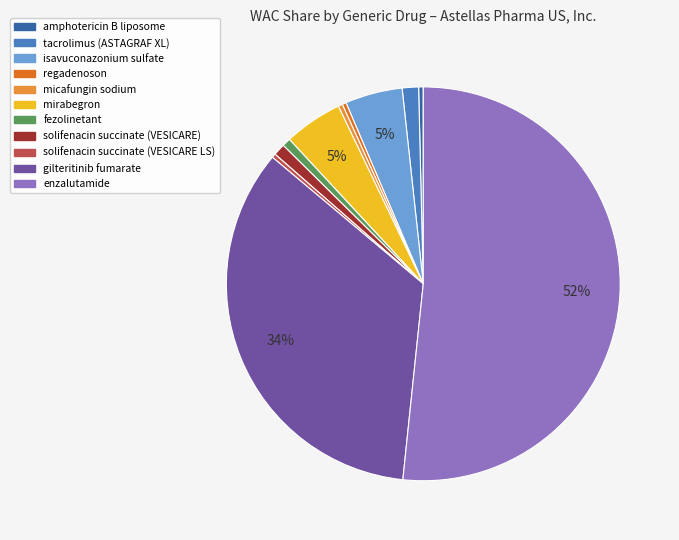

Combined, do regadenoson and mirabegron account for over 50%?

No